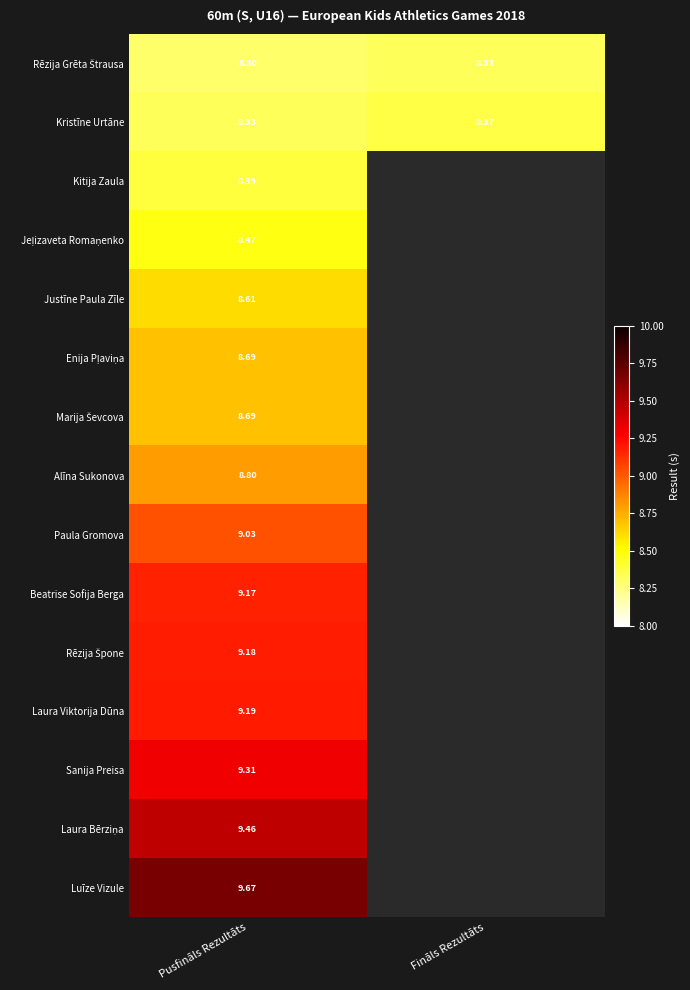

What is the sum of all Luīze Vizule values?

9.7